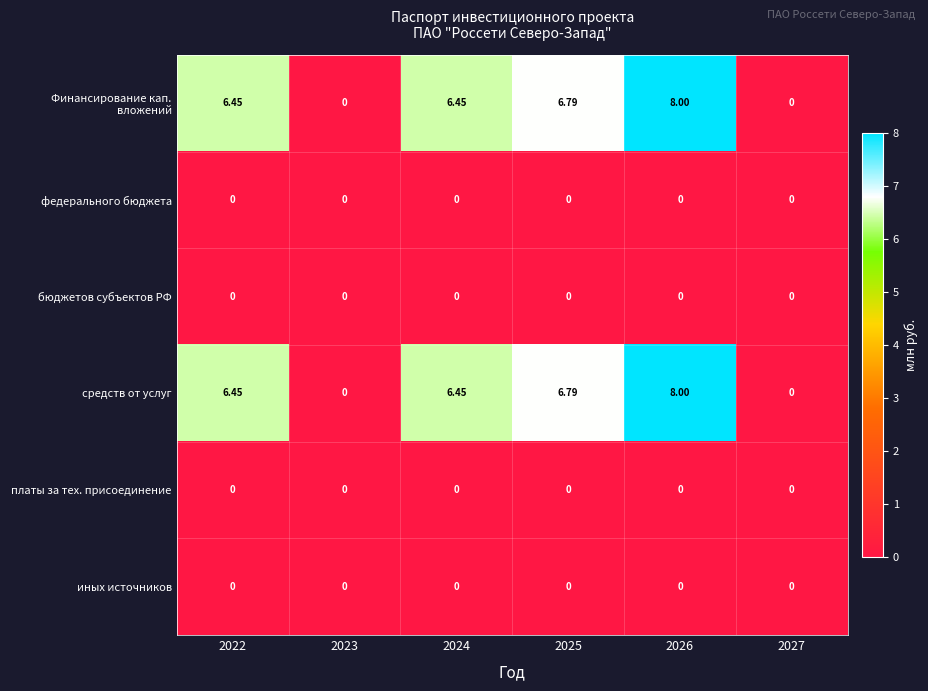

Reading left to right, list all the values displayed in this chart.

Финансирование кап. вложений: 2022=6.5	2023=0.0	2024=6.5	2025=6.8	2026=8.0	2027=0.0
федерального бюджета: 2022=0.0	2023=0.0	2024=0.0	2025=0.0	2026=0.0	2027=0.0
бюджетов субъектов РФ: 2022=0.0	2023=0.0	2024=0.0	2025=0.0	2026=0.0	2027=0.0
средств от услуг: 2022=6.5	2023=0.0	2024=6.5	2025=6.8	2026=8.0	2027=0.0
платы за тех. присоединение: 2022=0.0	2023=0.0	2024=0.0	2025=0.0	2026=0.0	2027=0.0
иных источников: 2022=0.0	2023=0.0	2024=0.0	2025=0.0	2026=0.0	2027=0.0